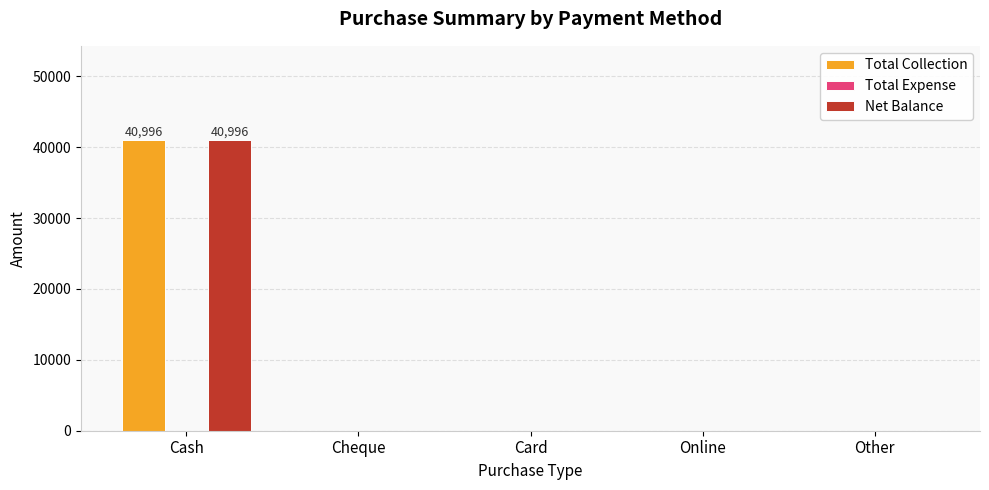

At which category does the chart reach its peak across all series?

Cash